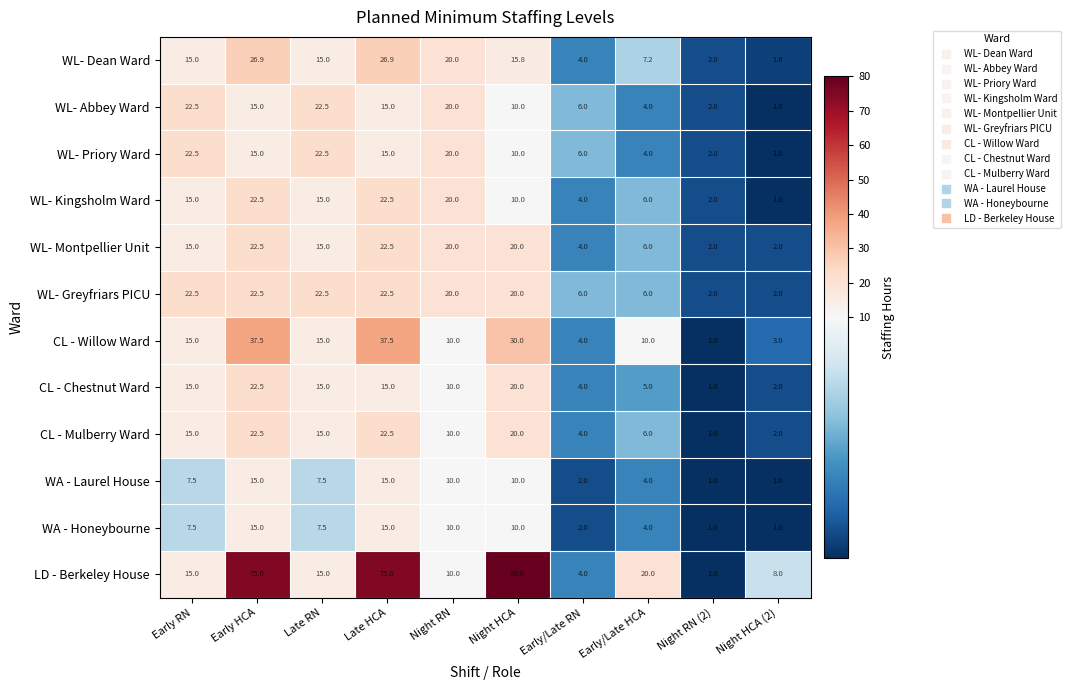

What is the difference between the highest and lowest values at Early RN?

15.0